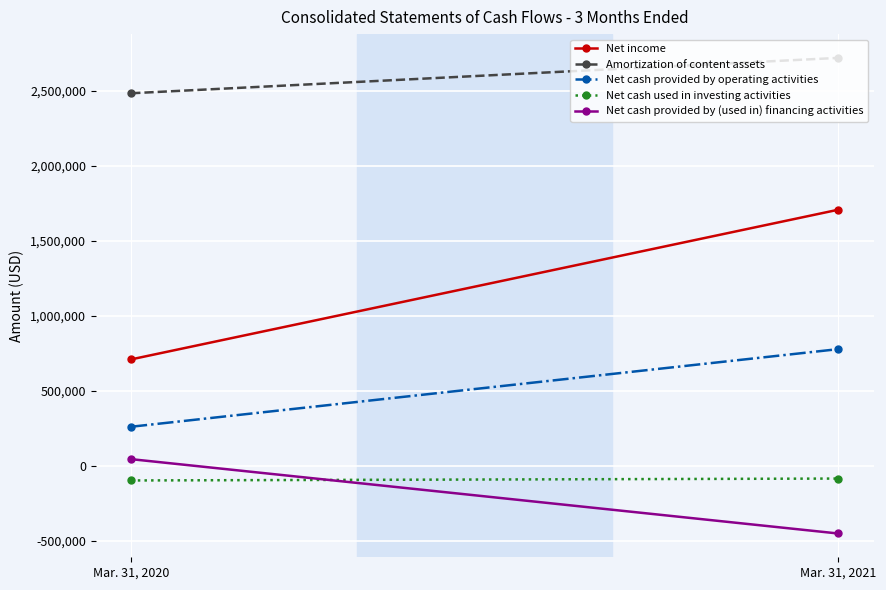

What is the approximate value of Net cash used in investing activities at Mar. 31, 2021?

-85616